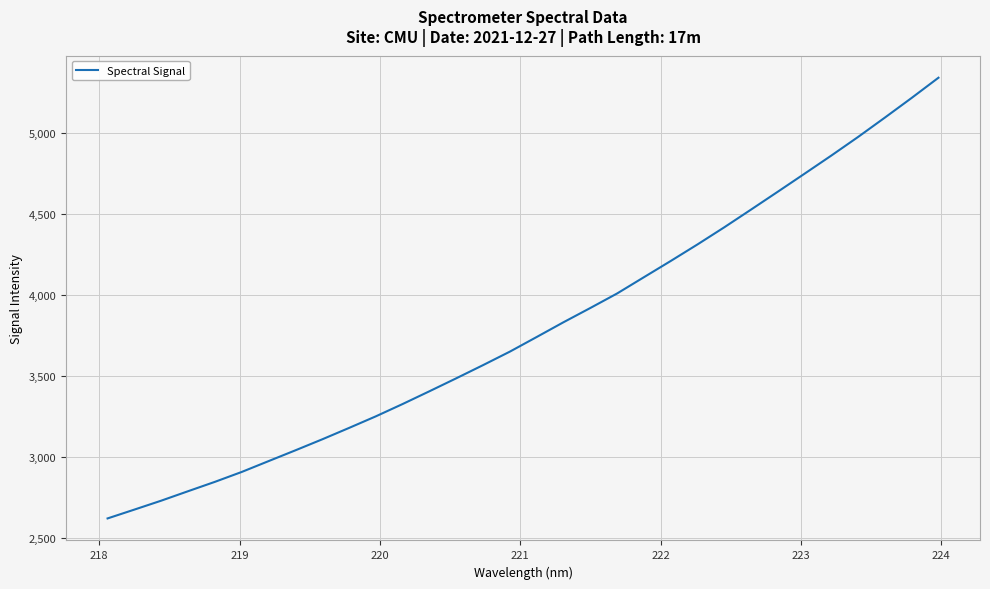

What is the difference between the maximum and minimum values?

2719.0